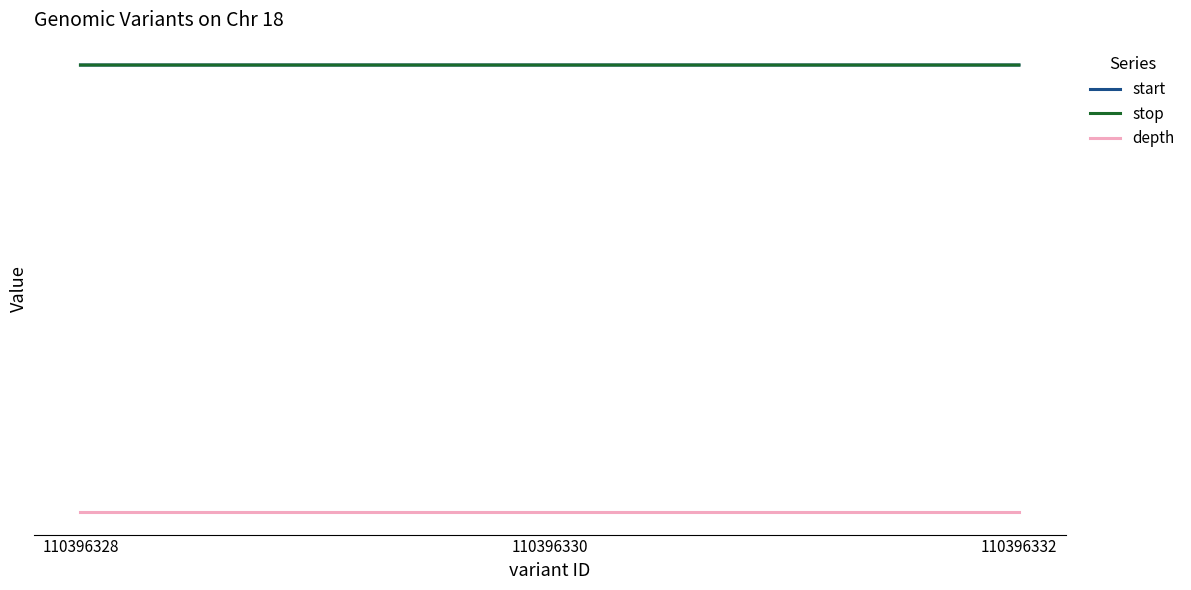

Rank the series by their maximum value, from lowest to highest.

depth, start, stop